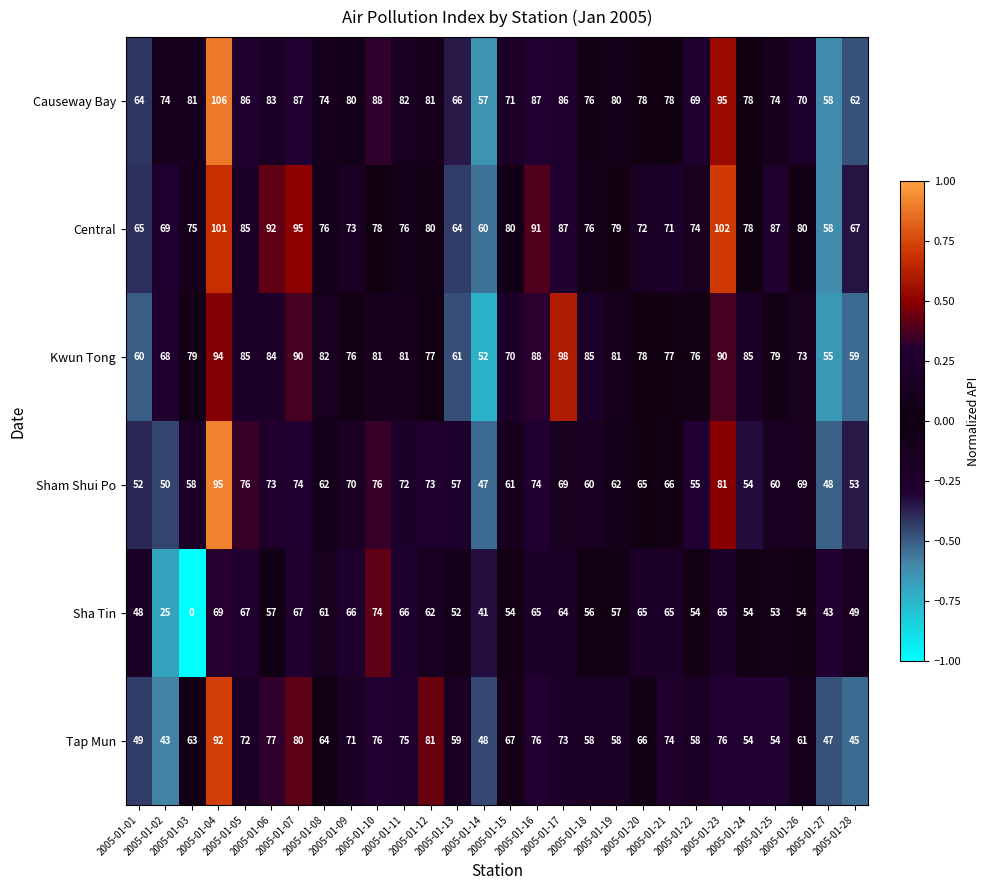

Which series has the widest spread of values?

Sha Tin